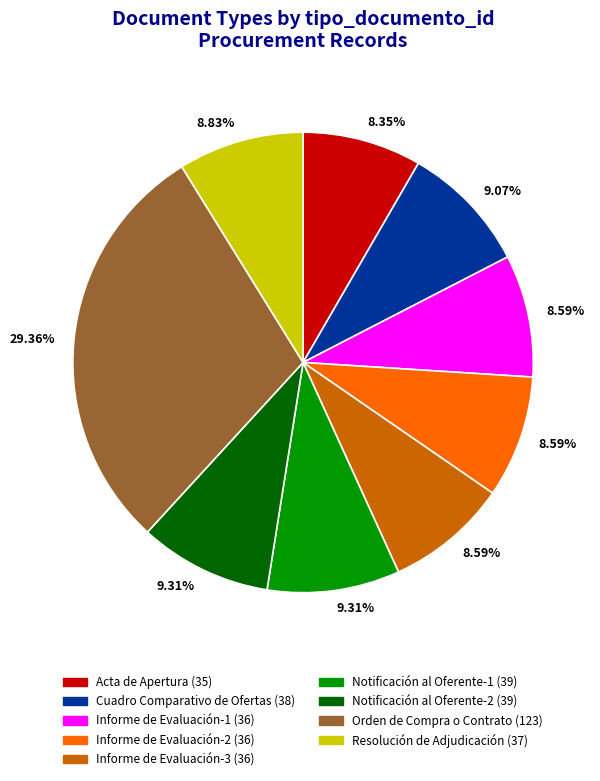

What percentage do Orden de Compra o Contrato (123) and Informe de Evaluación-3 (36) together represent?

37.9%